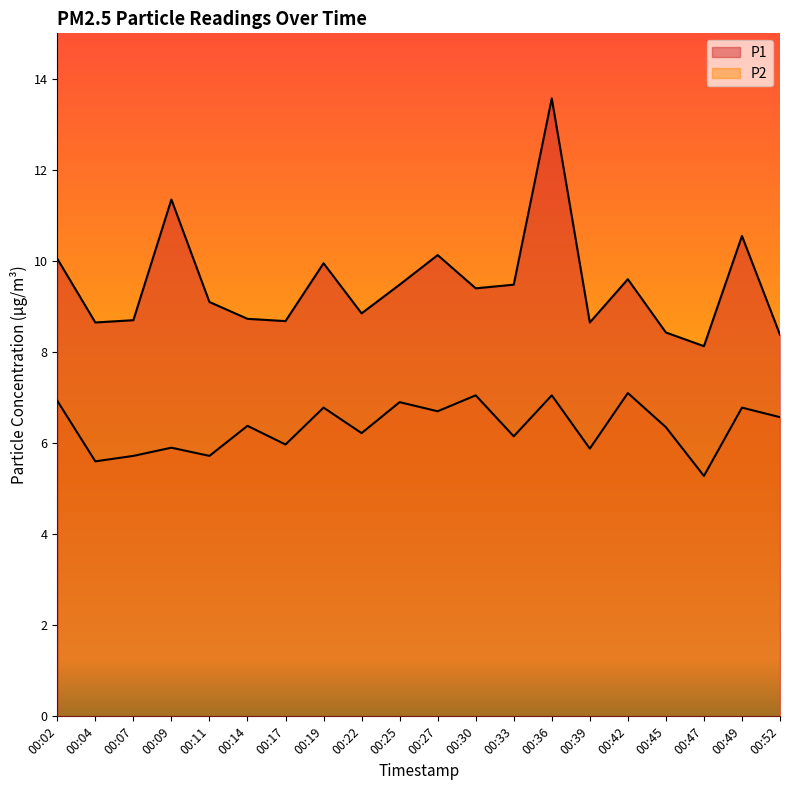

Count the number of categories in the chart.

20